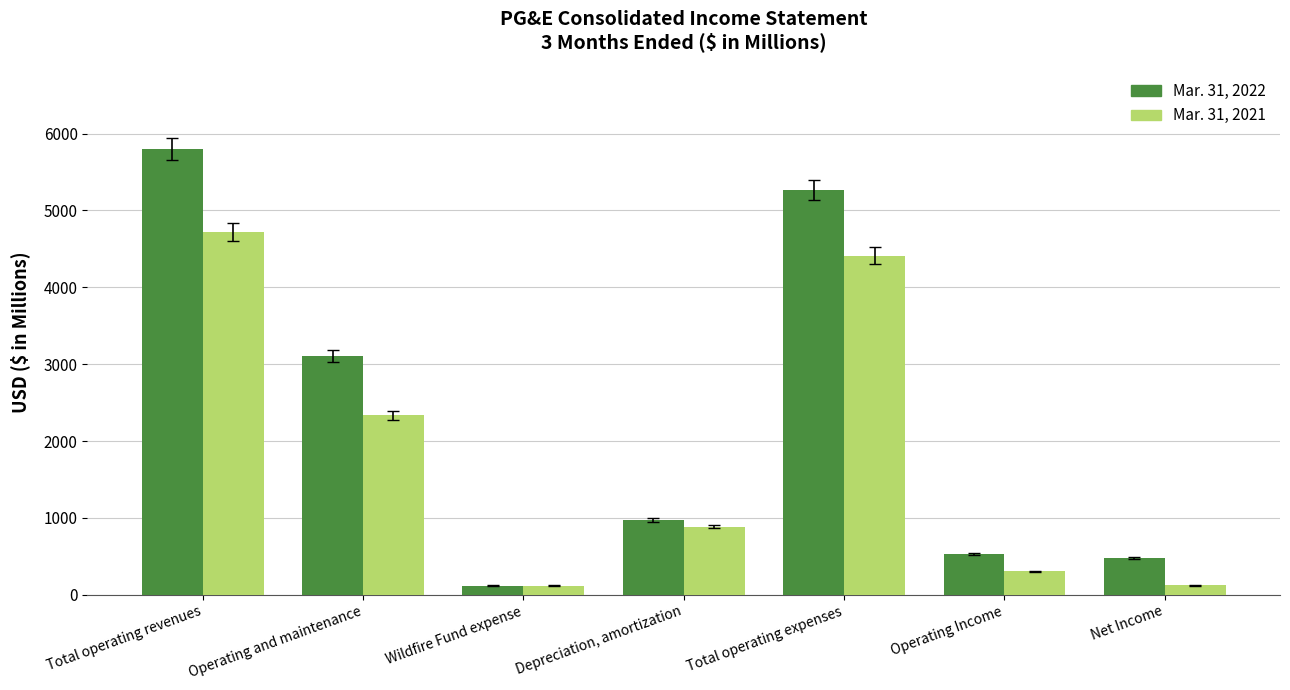

Is the value of Mar. 31, 2021 at Wildfire Fund expense greater than the value of Mar. 31, 2022 at Total operating revenues?

No